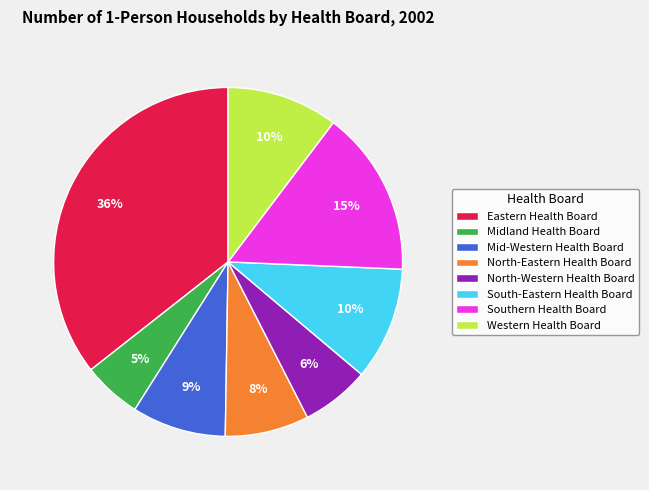

To the nearest percent, what is the average slice percentage?

12%